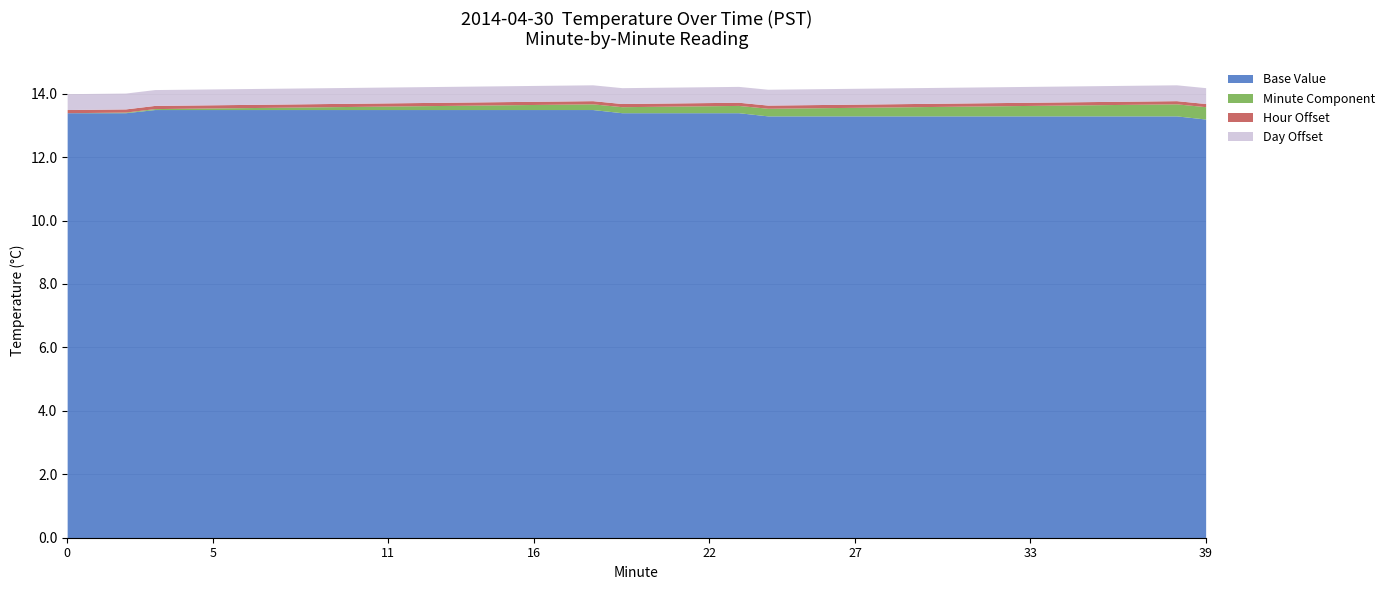

What is the total value across all series at 0?

14.0